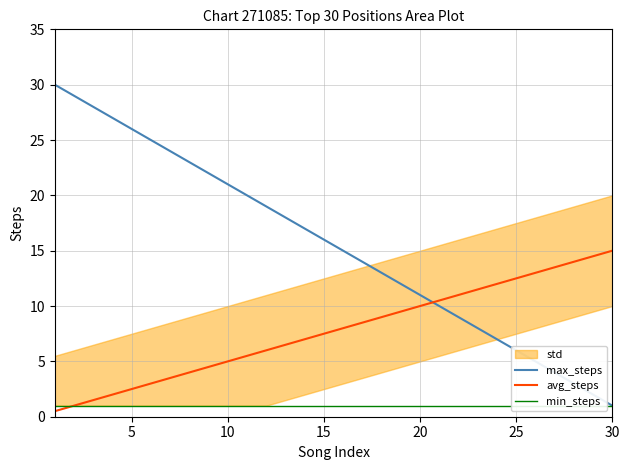

At 17, list the series in order from largest to smallest.

max_steps, avg_steps, min_steps